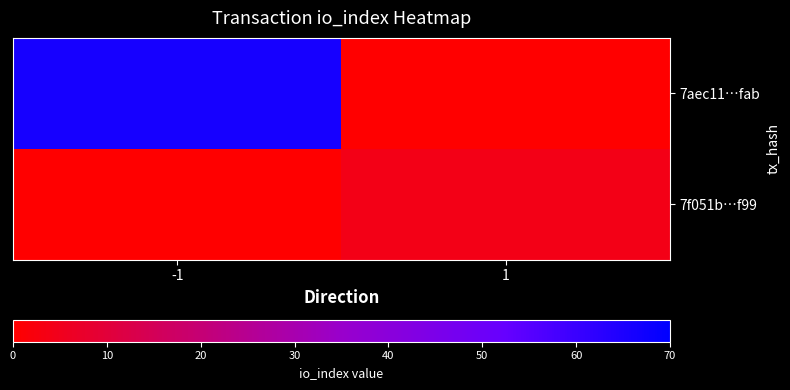

Count the number of data series in this chart.

2